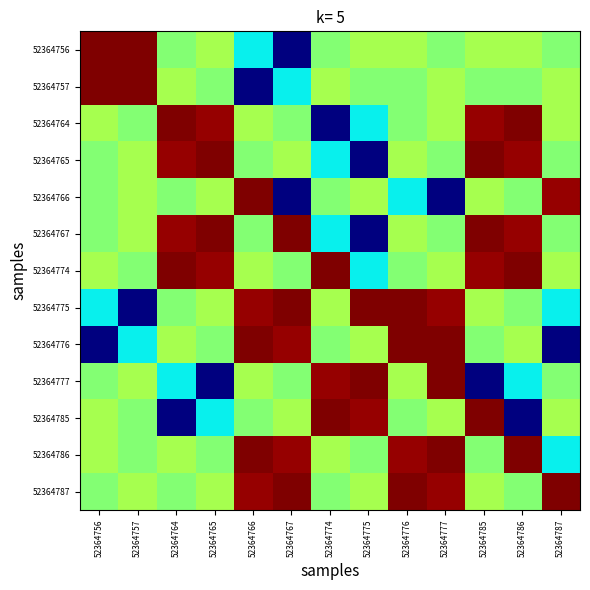

List the series in order of their peak value, lowest first.

52364756, 52364757, 52364764, 52364765, 52364766, 52364767, 52364774, 52364775, 52364776, 52364777, 52364785, 52364786, 52364787